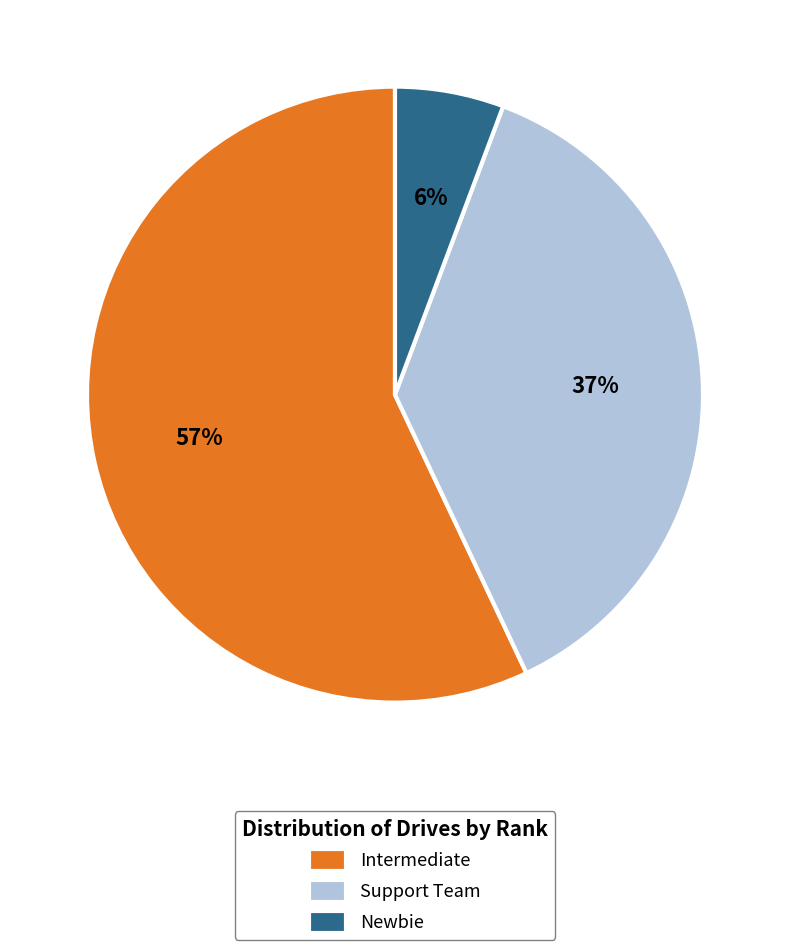

To the nearest percent, what percentage of the pie is Intermediate?

57%